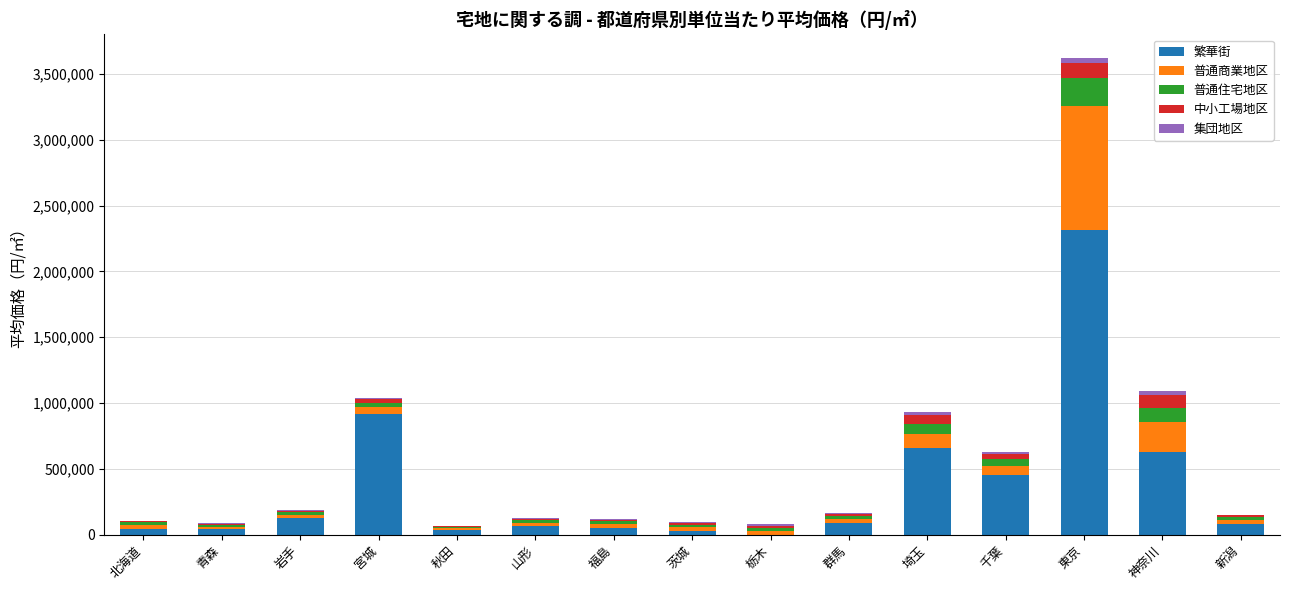

At which label does 繁華街 reach its peak?

東京